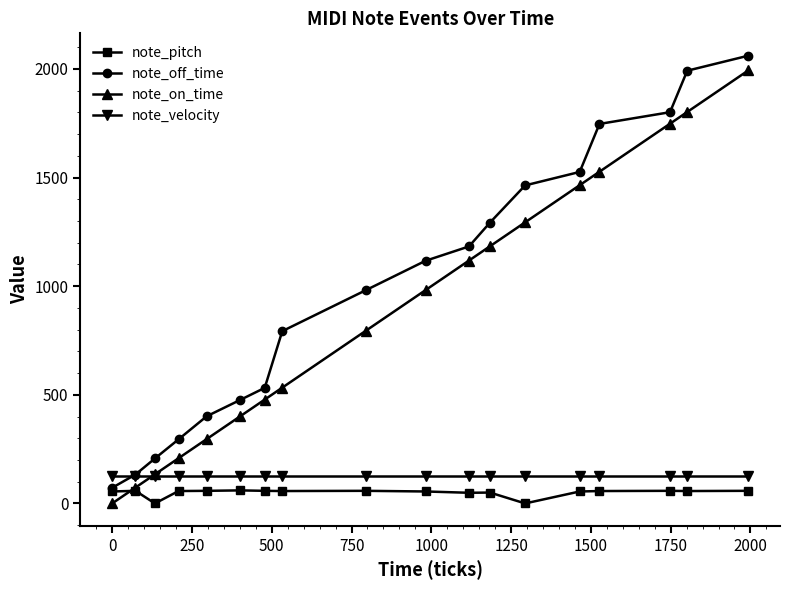

How many values in the note_off_time series are below 1117?

9